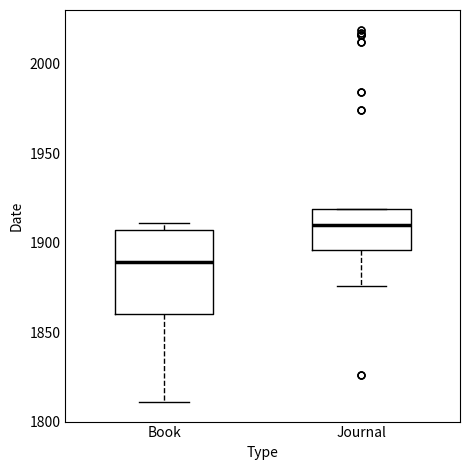

Reading left to right, transcribe this box plot: for each box, give where its median line is, the range the box spans, and where its two whiskers end, as read against the y-axis. The values are not printed on the chart, so give them approximately, as read against the axis.

Book: median 1890, box 1860 to 1905, whiskers 1810 to 1910
Journal: median 1910, box 1895 to 1920, whiskers 1875 to 1920